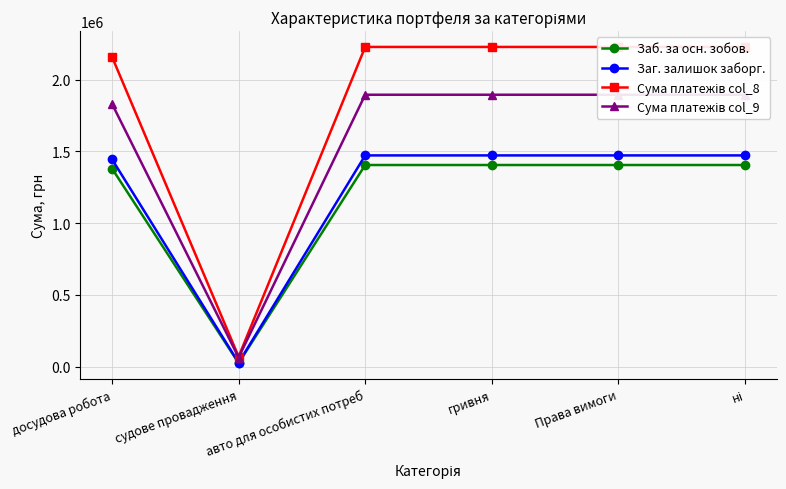

Which category has the highest value across all series?

авто для особистих потреб